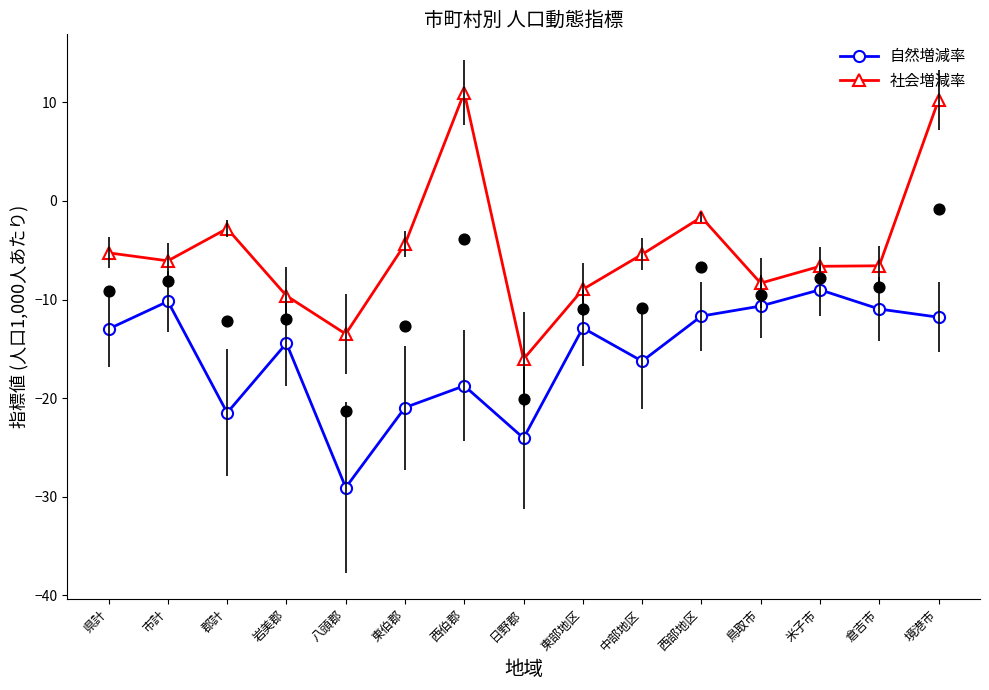

Which series reaches the minimum Y coordinate?

自然増減率